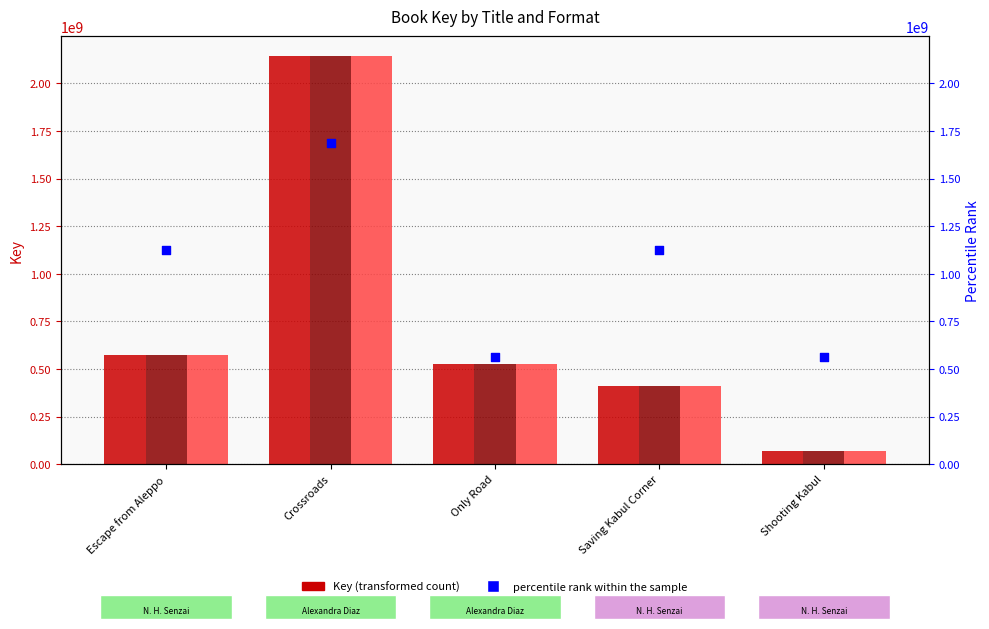

Is the value of Trade Paperback at Crossroads greater than the value of Hardcover at Shooting Kabul?

Yes